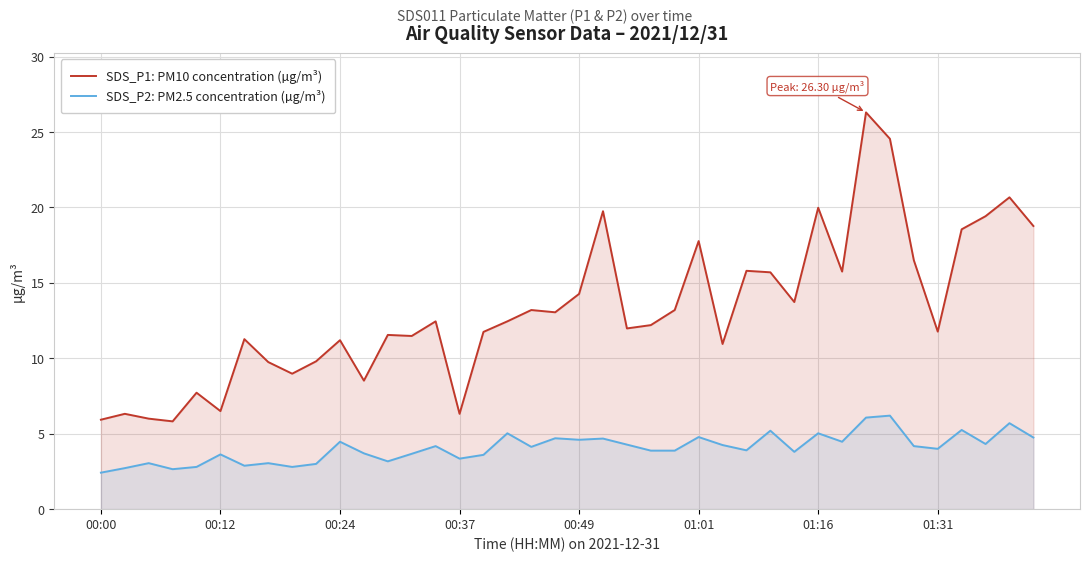

At how many categories does at least one series exceed 20?

3